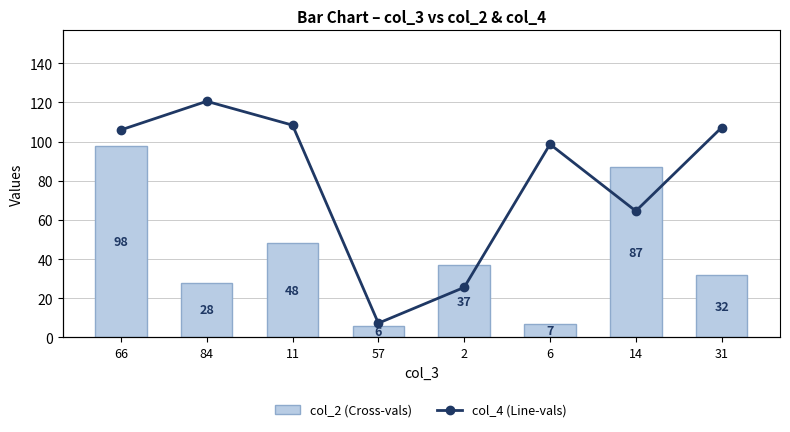

Rank the categories by col_2 (Cross-vals) value from lowest to highest.

57, 6, 84, 31, 2, 11, 14, 66